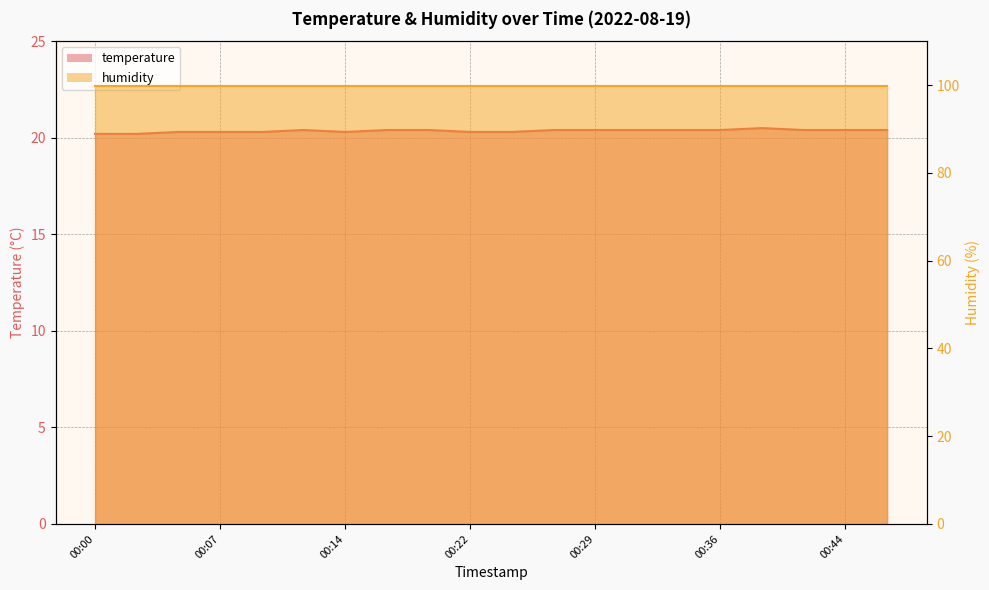

What is the ratio of the value at 00:44 to the value at 00:12?

1.0